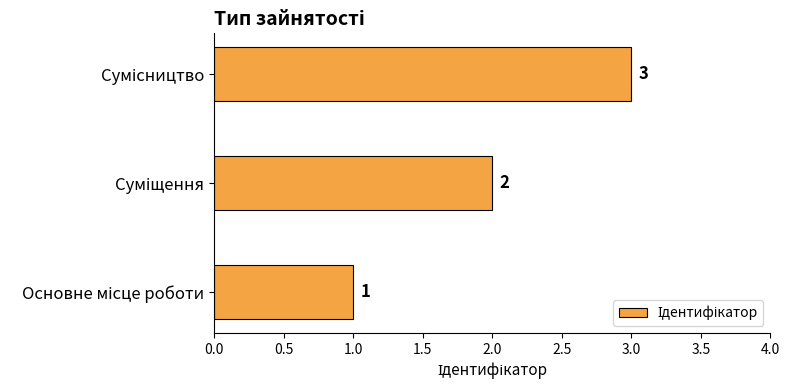

What is the maximum value shown in the chart?

3